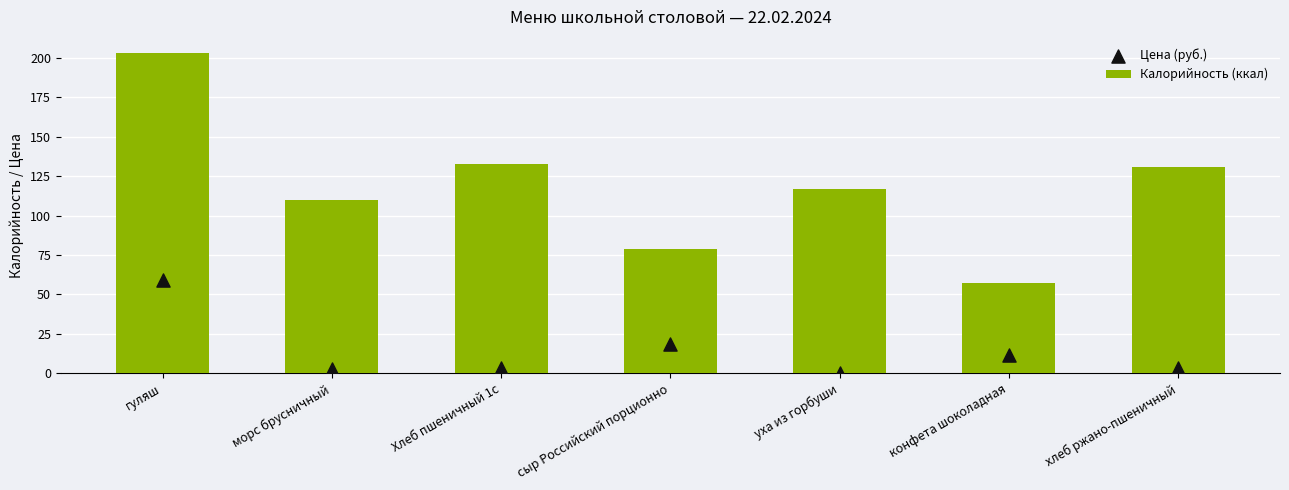

Which series contains the lowest Y value?

Цена (руб.)